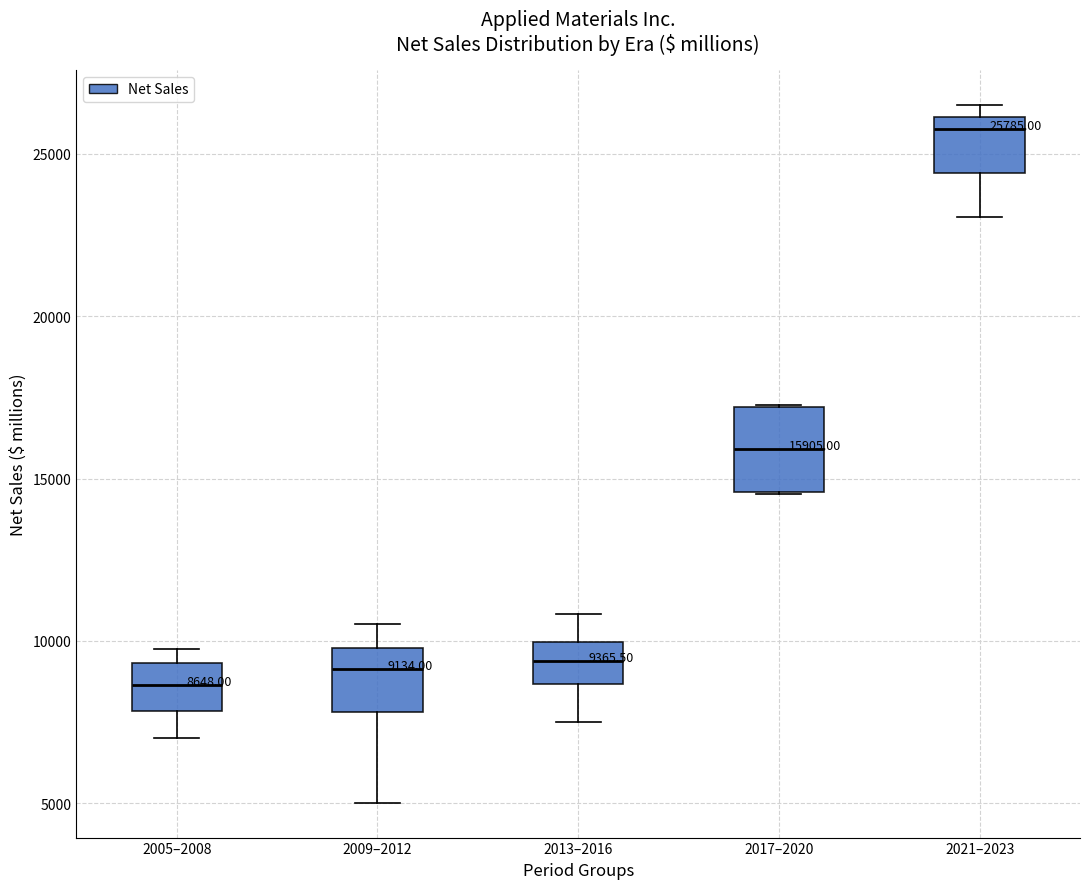

Which box is the tallest, from its lower edge to its upper edge?

2017–2020